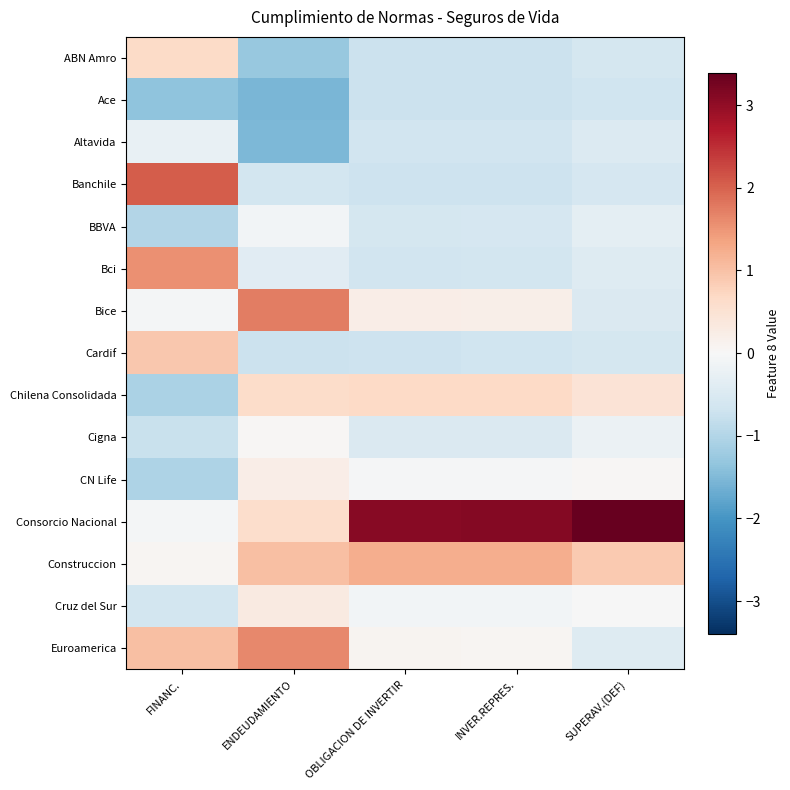

Reading right to left, what are all the values shown in this chart?

ABN Amro: SUPERAV.(DEF)=-0.6	INVER.REPRES.=-0.7	OBLIGACION DE INVERTIR=-0.7	ENDEUDAMIENTO=-1.3	FINANC.=0.6
Ace: SUPERAV.(DEF)=-0.7	INVER.REPRES.=-0.7	OBLIGACION DE INVERTIR=-0.7	ENDEUDAMIENTO=-1.5	FINANC.=-1.4
Altavida: SUPERAV.(DEF)=-0.5	INVER.REPRES.=-0.6	OBLIGACION DE INVERTIR=-0.7	ENDEUDAMIENTO=-1.5	FINANC.=-0.2
Banchile: SUPERAV.(DEF)=-0.6	INVER.REPRES.=-0.7	OBLIGACION DE INVERTIR=-0.7	ENDEUDAMIENTO=-0.6	FINANC.=2.1
BBVA: SUPERAV.(DEF)=-0.3	INVER.REPRES.=-0.6	OBLIGACION DE INVERTIR=-0.6	ENDEUDAMIENTO=-0.1	FINANC.=-1.0
Bci: SUPERAV.(DEF)=-0.4	INVER.REPRES.=-0.6	OBLIGACION DE INVERTIR=-0.6	ENDEUDAMIENTO=-0.4	FINANC.=1.5
Bice: SUPERAV.(DEF)=-0.5	INVER.REPRES.=0.2	OBLIGACION DE INVERTIR=0.2	ENDEUDAMIENTO=1.7	FINANC.=-0.1
Cardif: SUPERAV.(DEF)=-0.6	INVER.REPRES.=-0.7	OBLIGACION DE INVERTIR=-0.7	ENDEUDAMIENTO=-0.7	FINANC.=0.9
Chilena Consolidada: SUPERAV.(DEF)=0.5	INVER.REPRES.=0.7	OBLIGACION DE INVERTIR=0.7	ENDEUDAMIENTO=0.6	FINANC.=-1.1
Cigna: SUPERAV.(DEF)=-0.2	INVER.REPRES.=-0.5	OBLIGACION DE INVERTIR=-0.5	ENDEUDAMIENTO=0.0	FINANC.=-0.8
CN Life: SUPERAV.(DEF)=0.0	INVER.REPRES.=-0.0	OBLIGACION DE INVERTIR=-0.0	ENDEUDAMIENTO=0.2	FINANC.=-1.0
Consorcio Nacional: SUPERAV.(DEF)=3.4	INVER.REPRES.=3.1	OBLIGACION DE INVERTIR=3.1	ENDEUDAMIENTO=0.6	FINANC.=-0.1
Construccion: SUPERAV.(DEF)=0.9	INVER.REPRES.=1.2	OBLIGACION DE INVERTIR=1.2	ENDEUDAMIENTO=1.0	FINANC.=0.1
Cruz del Sur: SUPERAV.(DEF)=-0.0	INVER.REPRES.=-0.1	OBLIGACION DE INVERTIR=-0.1	ENDEUDAMIENTO=0.3	FINANC.=-0.6
Euroamerica: SUPERAV.(DEF)=-0.4	INVER.REPRES.=0.1	OBLIGACION DE INVERTIR=0.1	ENDEUDAMIENTO=1.6	FINANC.=1.0